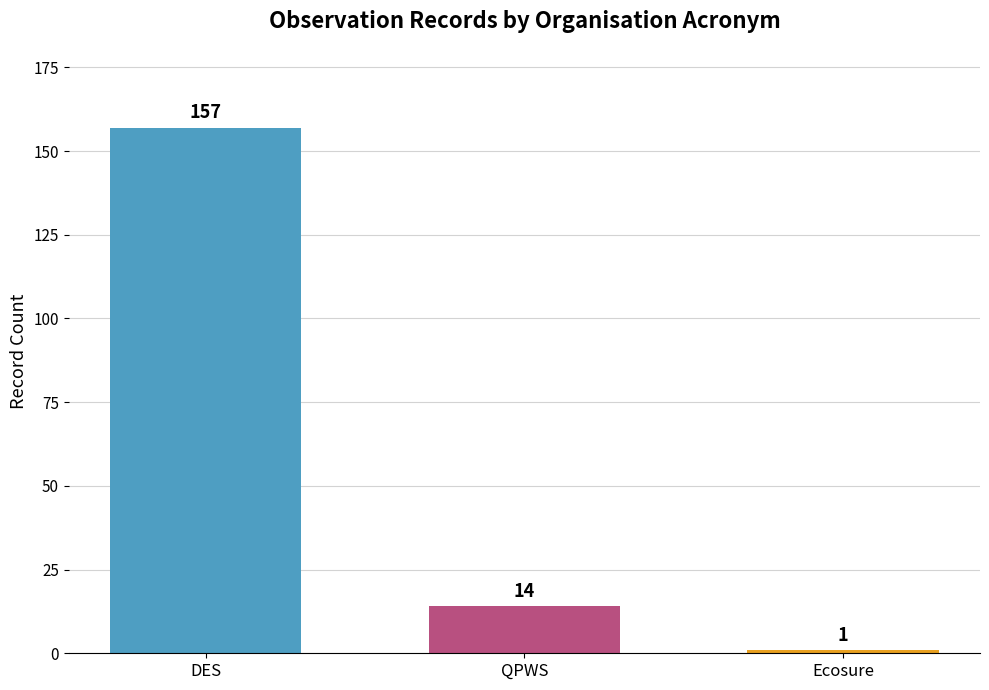

How many data points are less than 14?

1